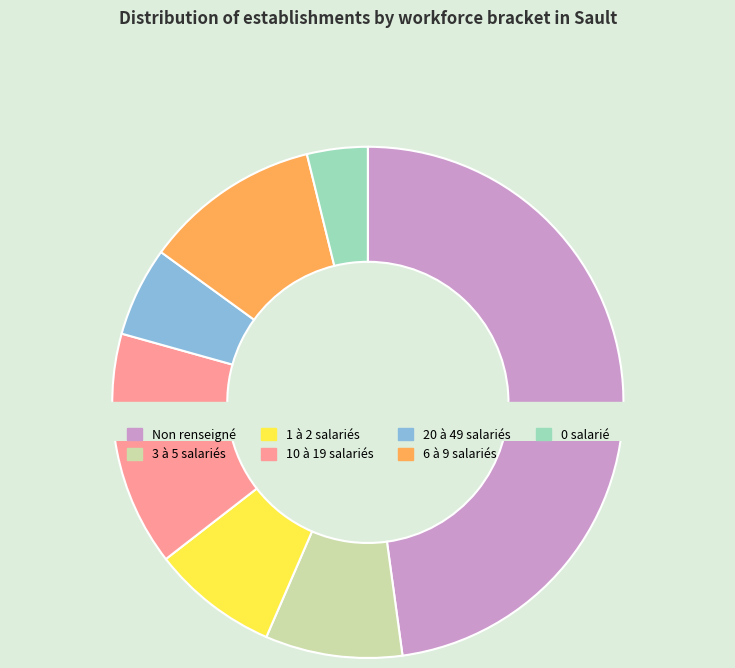

Is there any slice that represents more than half of the pie?

No